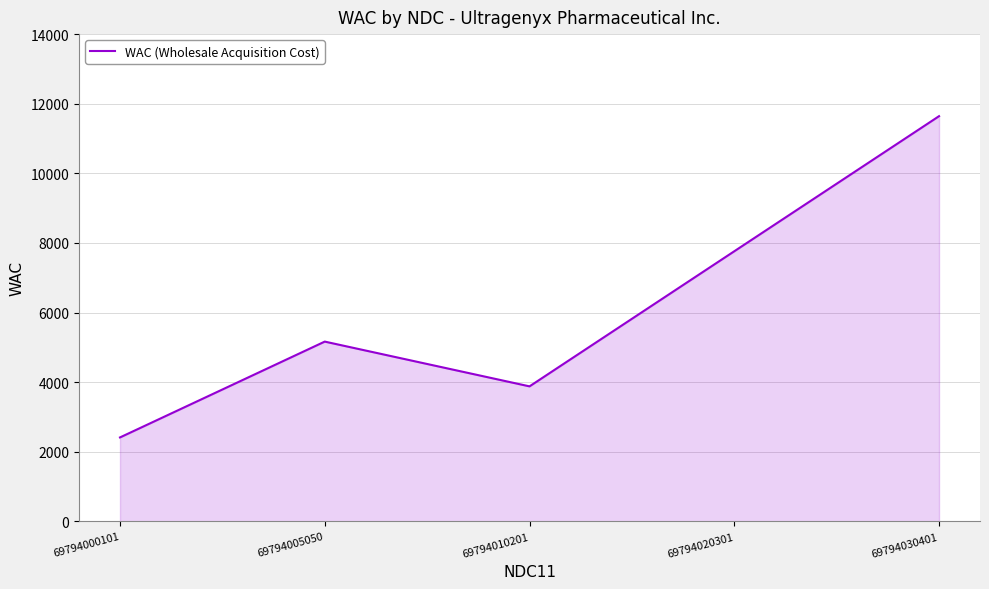

How many values are below 5167?

2